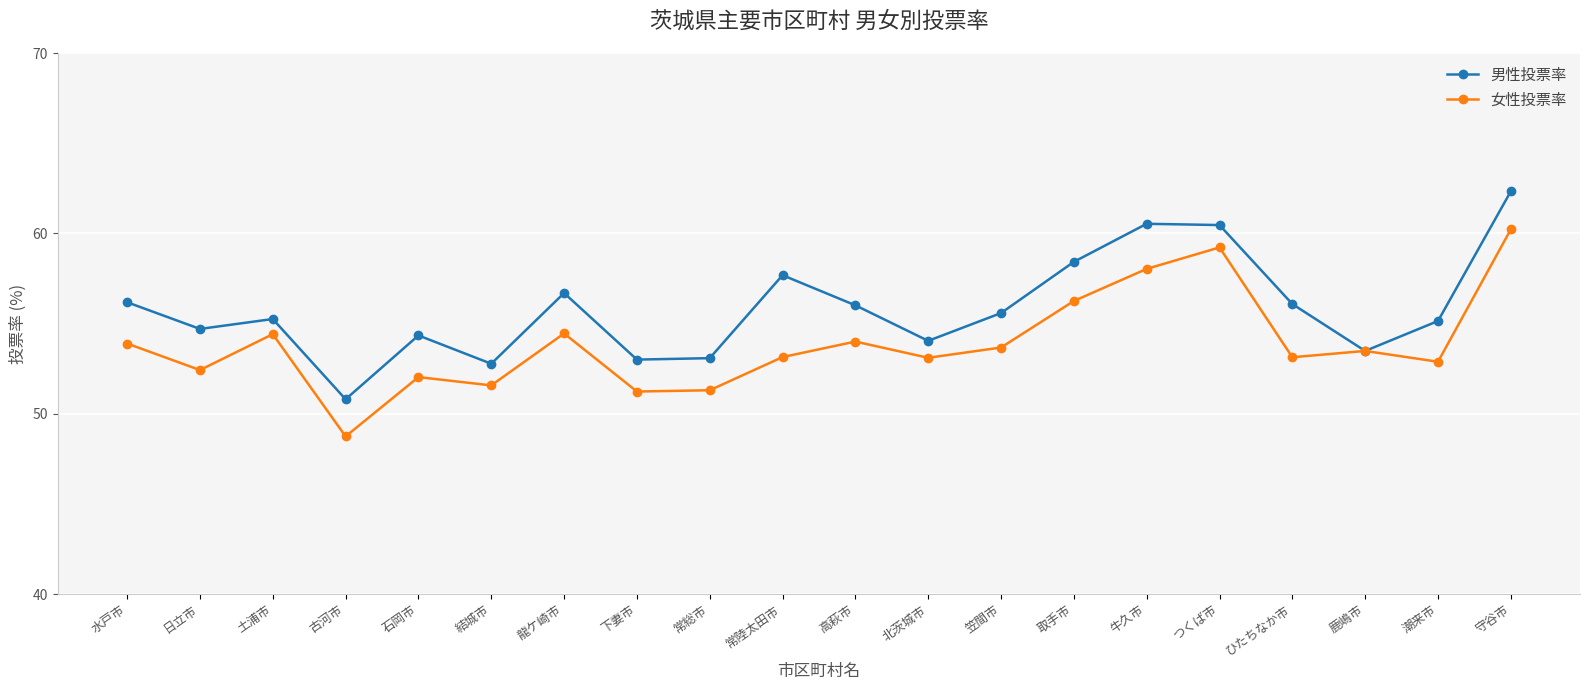

True or false: 男性投票率 has more than 2 points higher than both neighbors.

True